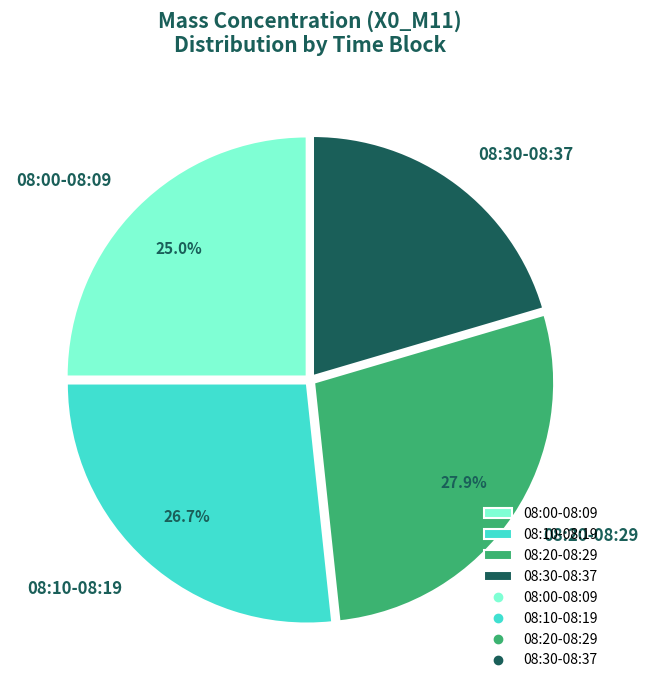

To the nearest percent, what is the combined percentage of 08:30-08:37 and 08:20-08:29?

48%